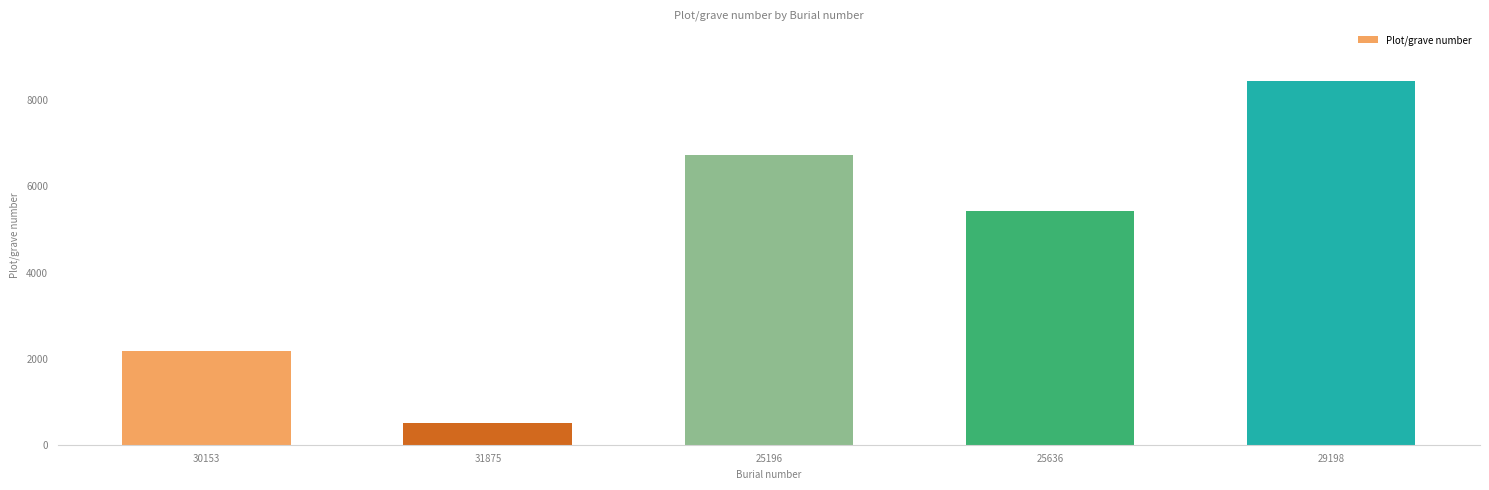

List the labels in order of value, largest first.

29198, 25196, 25636, 30153, 31875